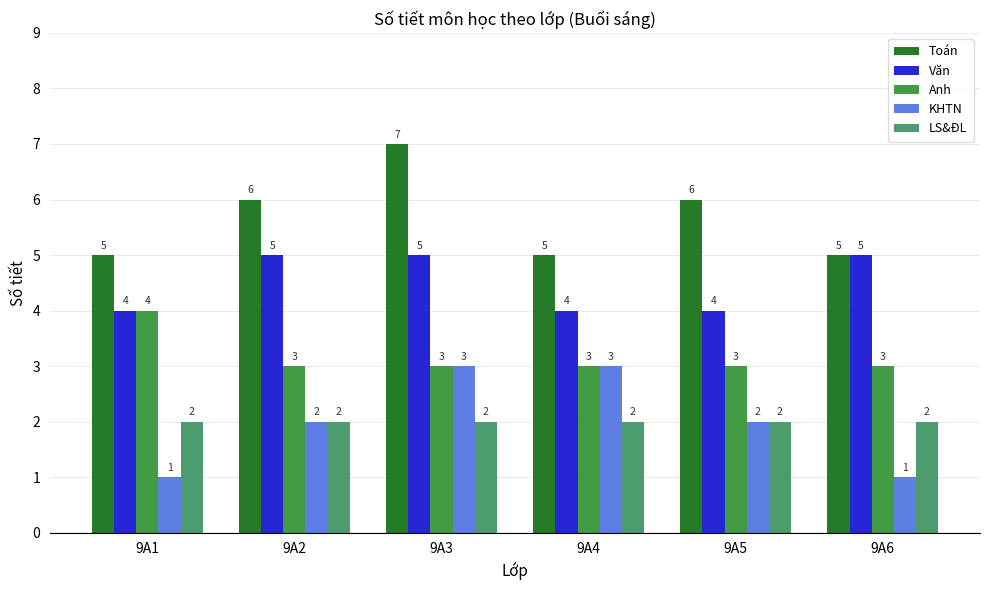

Is the value of Toán at 9A1 greater than the value of Anh at 9A4?

Yes